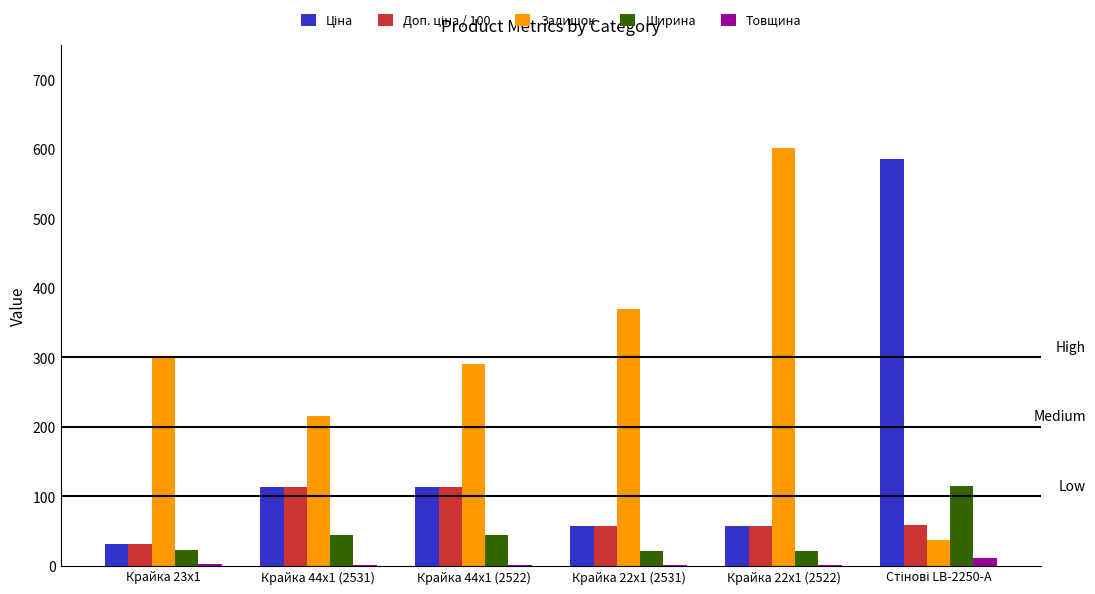

Where is Залишок nearest to the value 319?

Крайка 23x1